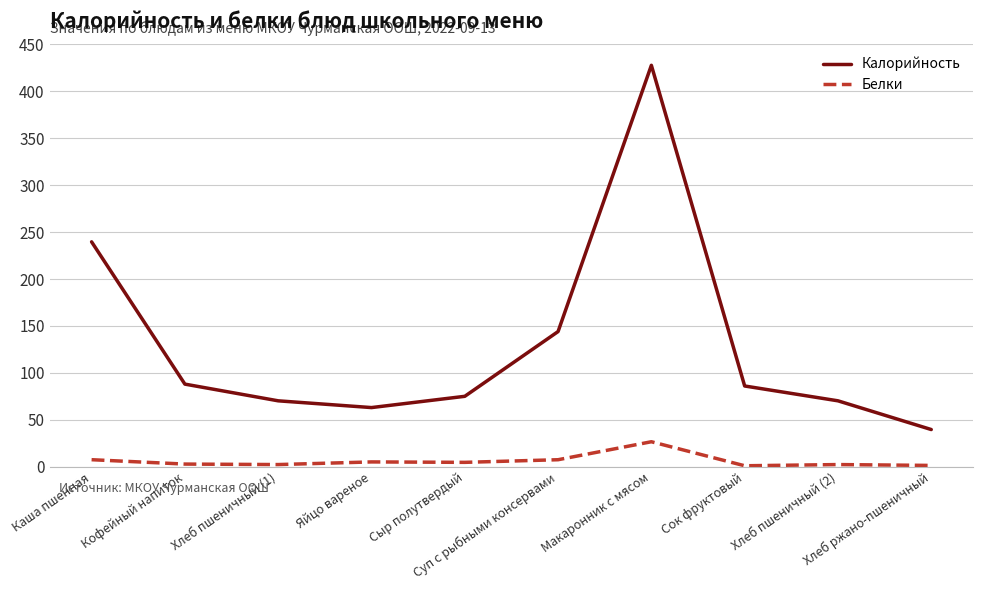

What is the difference between the Калорийность values at Сыр полутвердый and Суп с рыбными консервами?

69.0